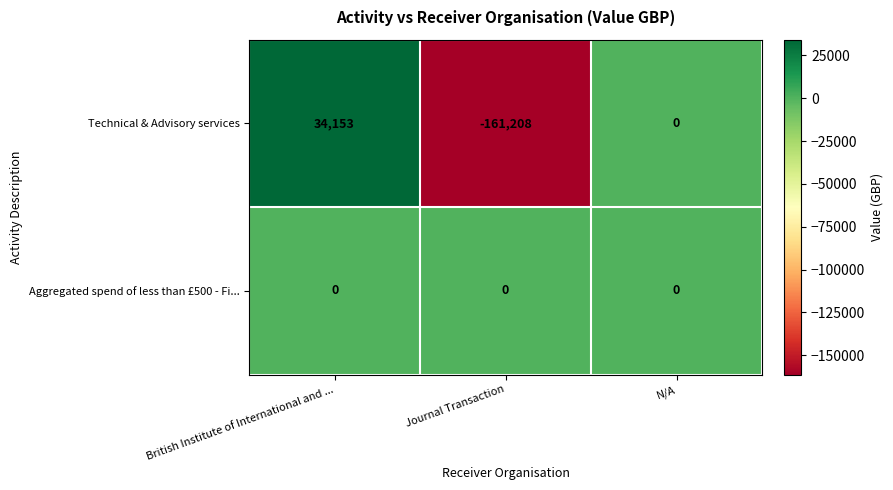

What is the difference between the second highest and minimum values in the Technical & Advisory services series?

161208